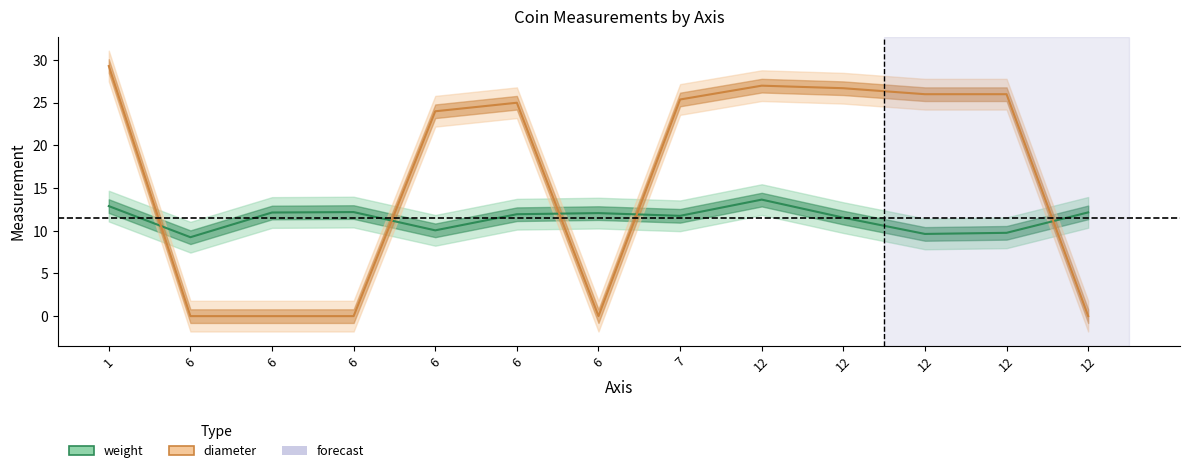

The weight series shows 6.8 at 6. True or false?

False